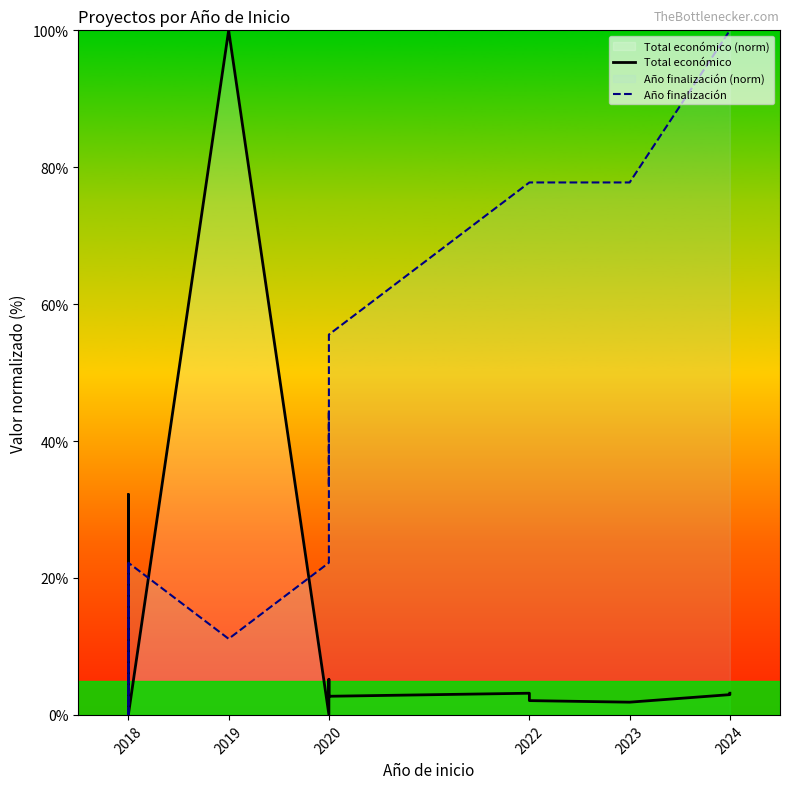

Does the chart display data point markers on the line(s)?

No